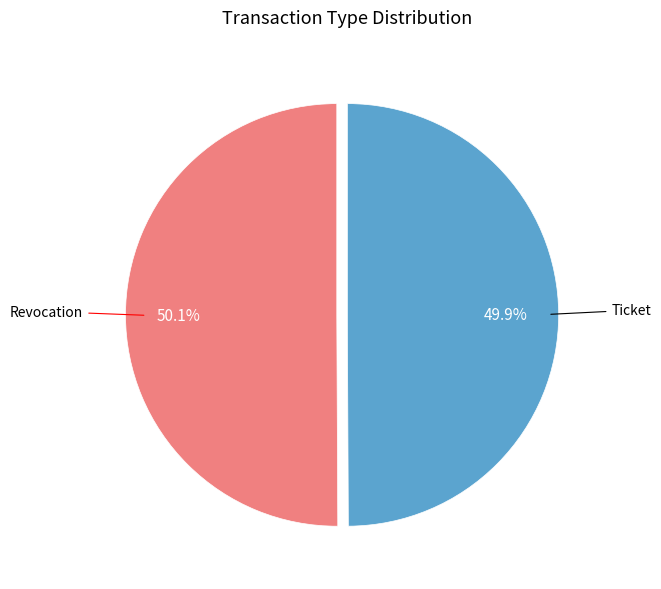

Is there any slice that represents more than half of the pie?

Yes